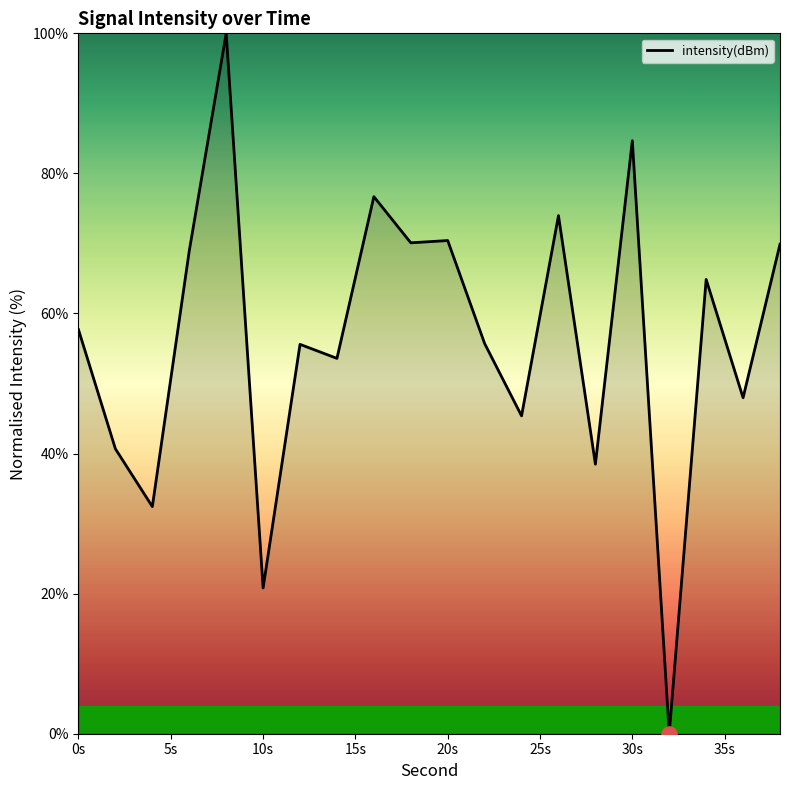

What is the maximum value shown in the chart?

100.0